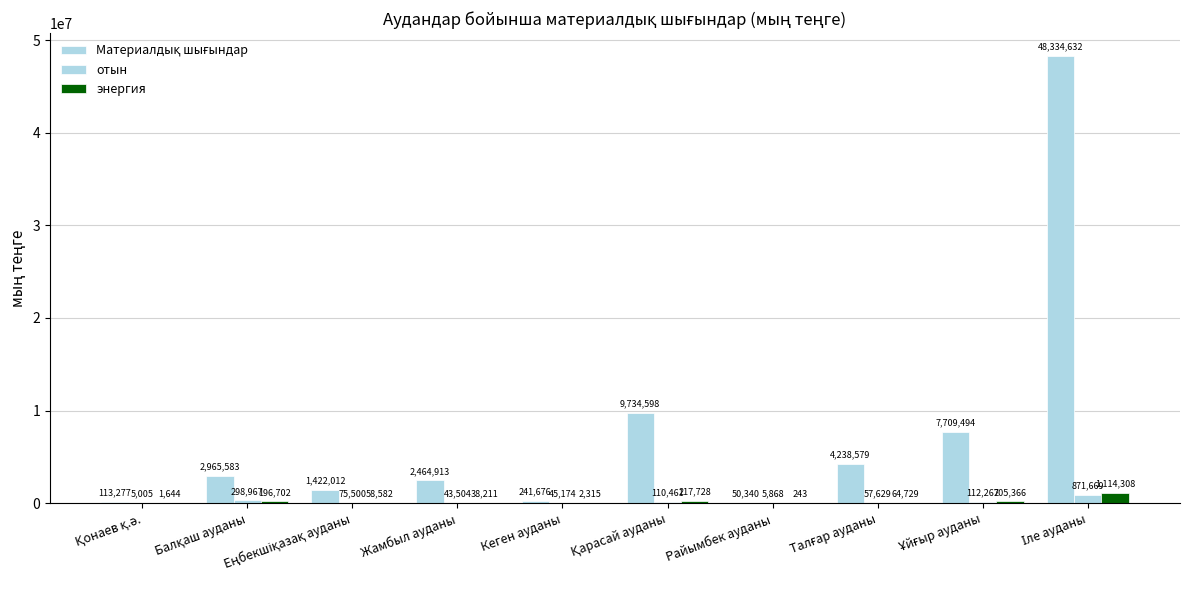

At how many categories does at least one series exceed 18790537?

1